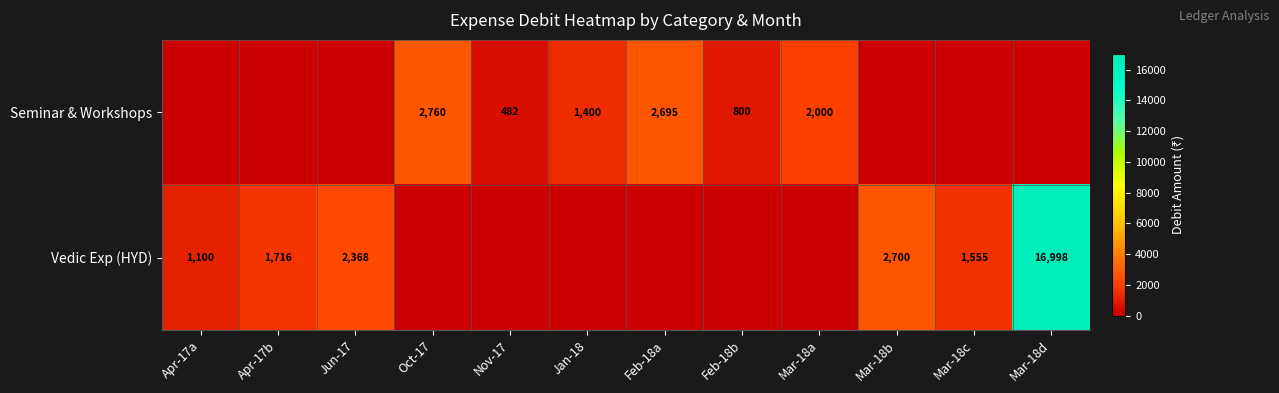

True or false: Seminar & Workshops has a value of 444 at Jan-18.

False